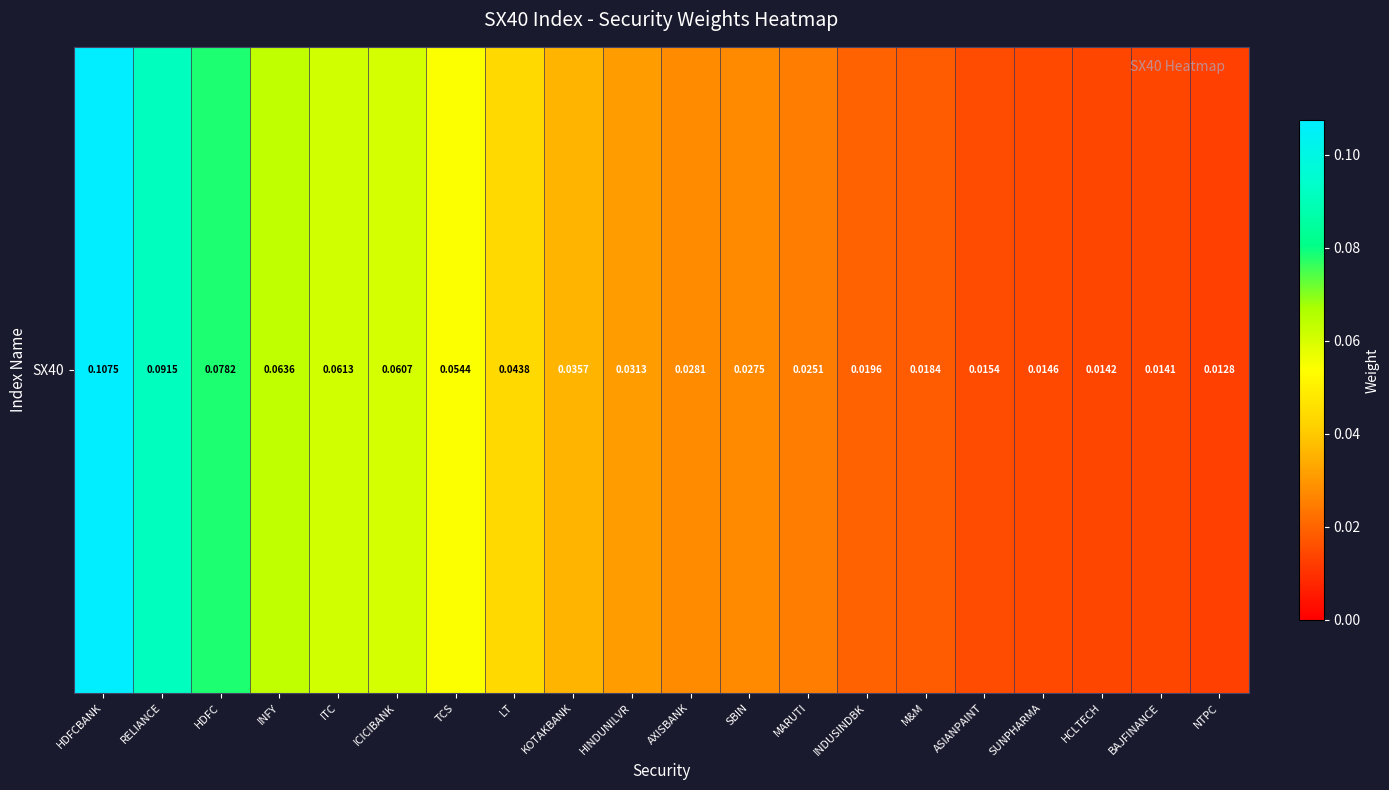

Is it true that the value at INDUSINDBK is 0.0?

False